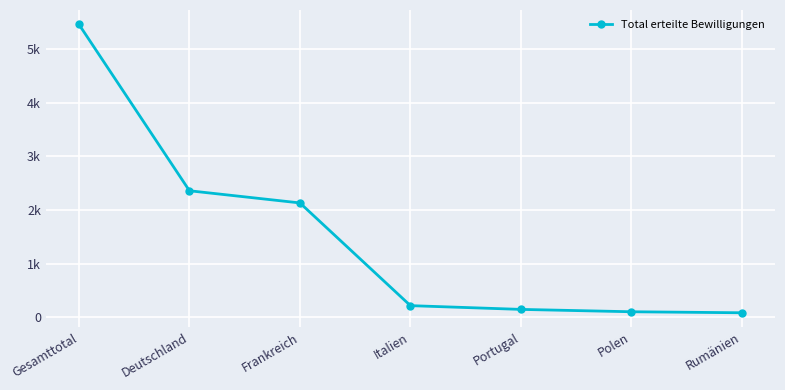

What is the label of the 1st point from the left?

Gesamttotal